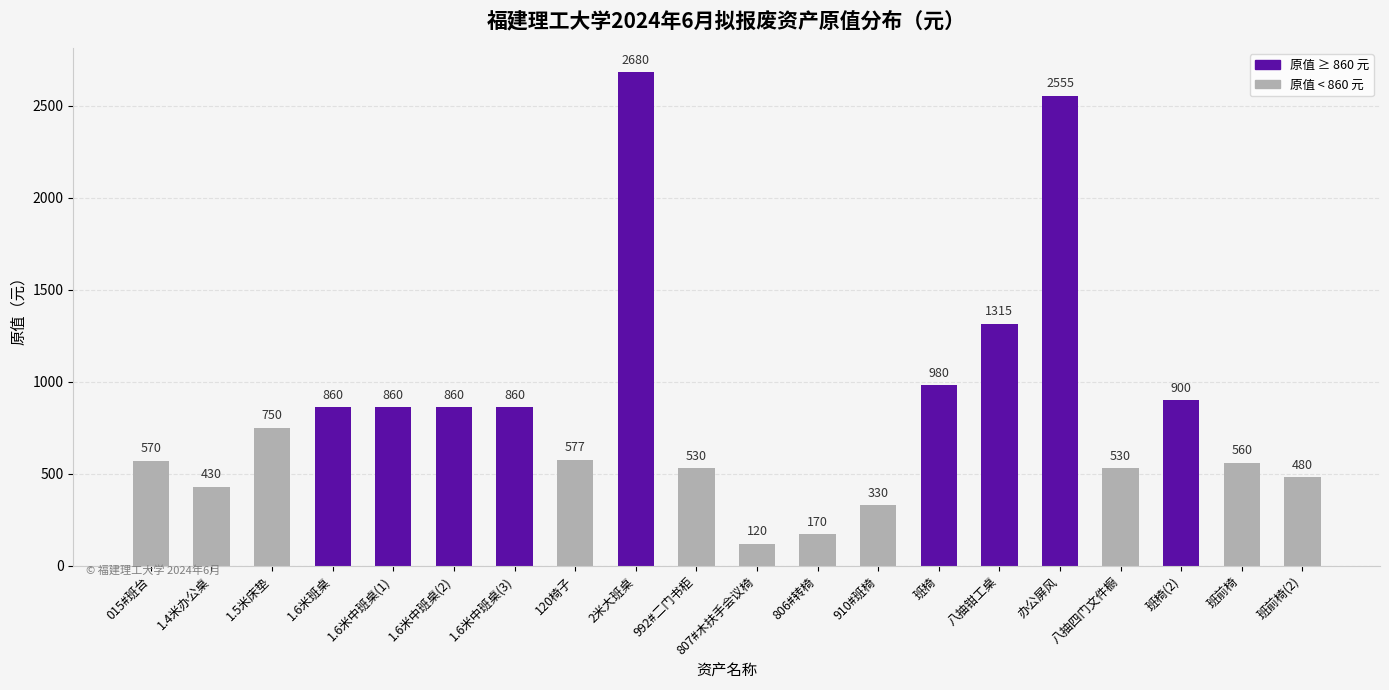

Where is the data nearest to the value 1400?

八抽钳工桌